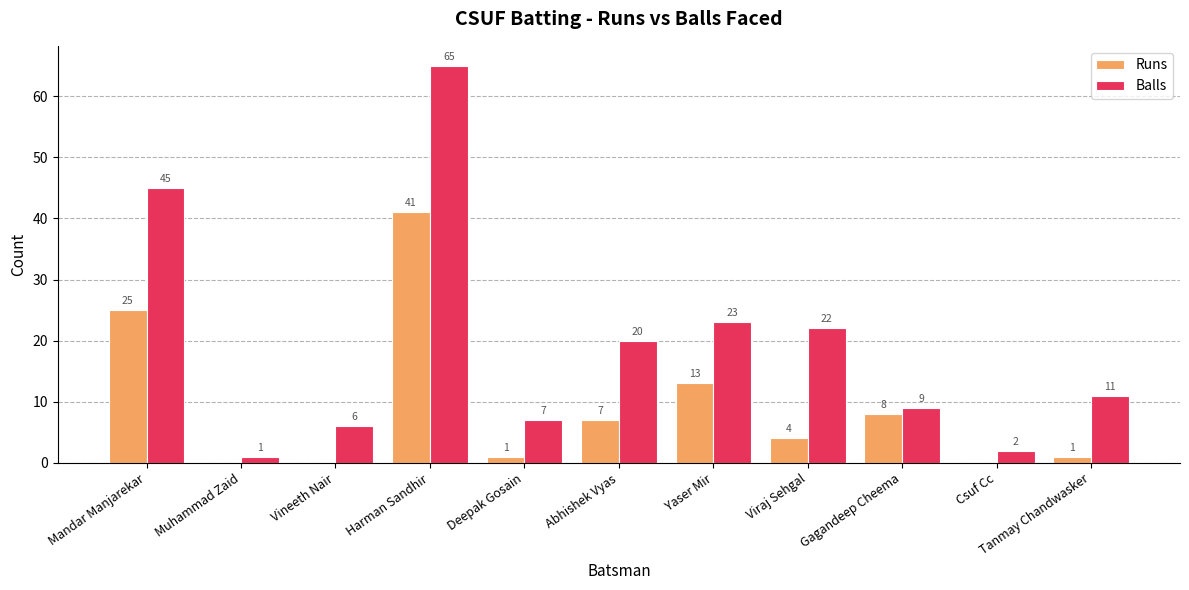

Reading right to left, list all the values displayed in this chart.

Runs: 1	0	8	4	13	7	1	41	0	0	25
Balls: 11	2	9	22	23	20	7	65	6	1	45